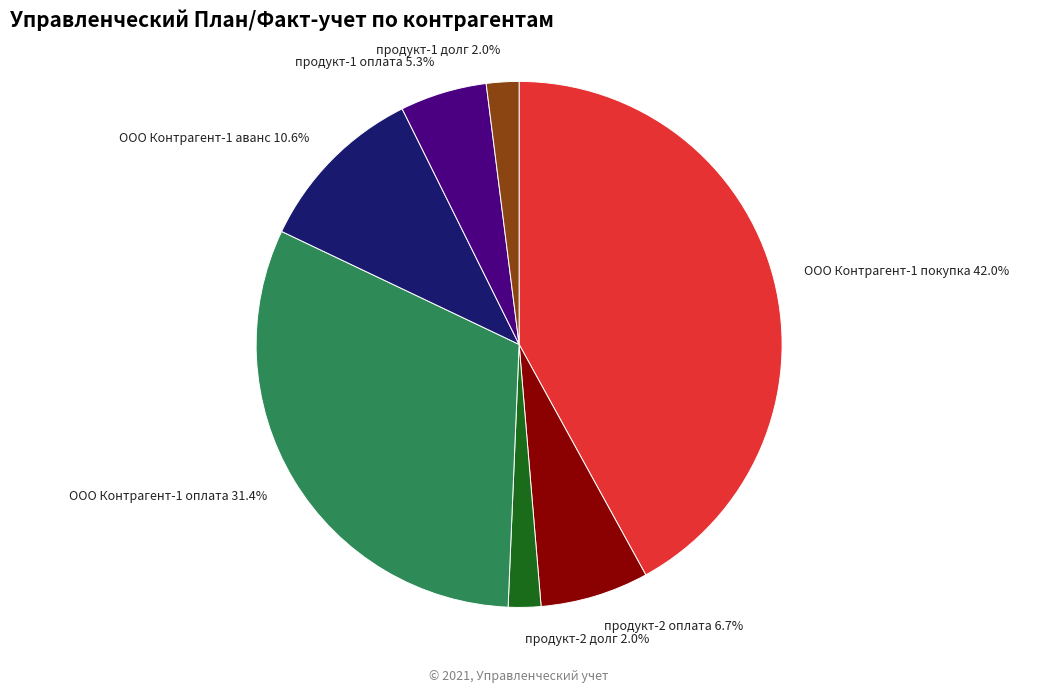

Which category has the biggest portion of the pie?

ООО Контрагент-1 покупка